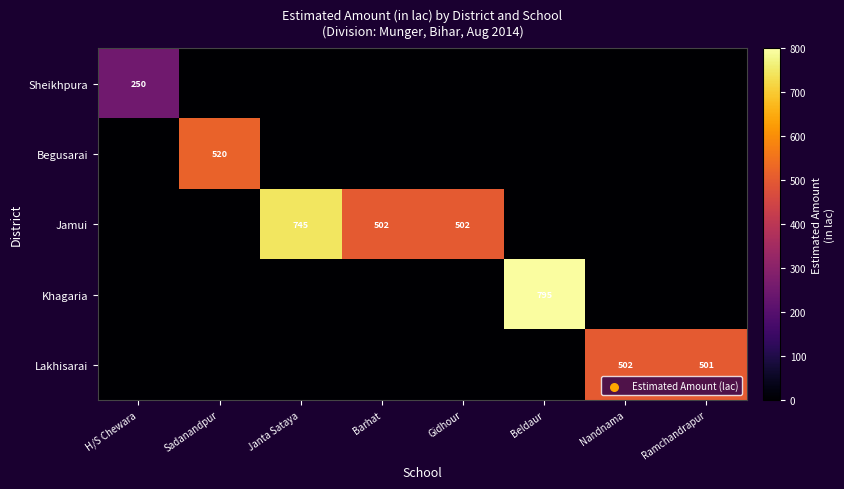

The value of Jamui at Janta Sataya is 1210. True or false?

False